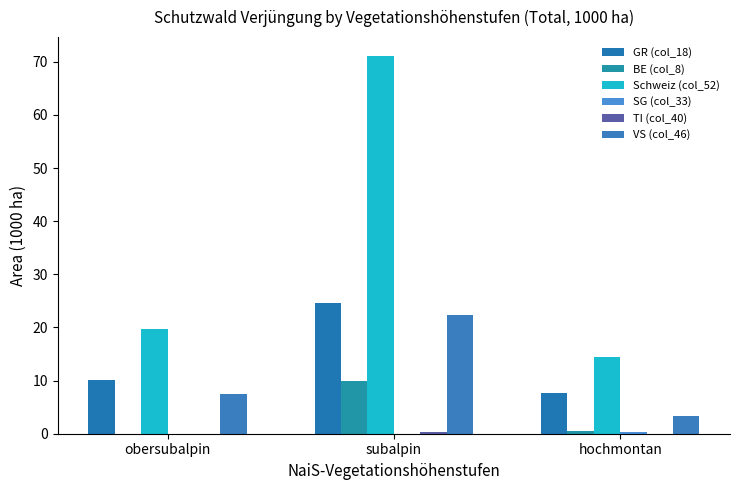

What position from the right is hochmontan?

1